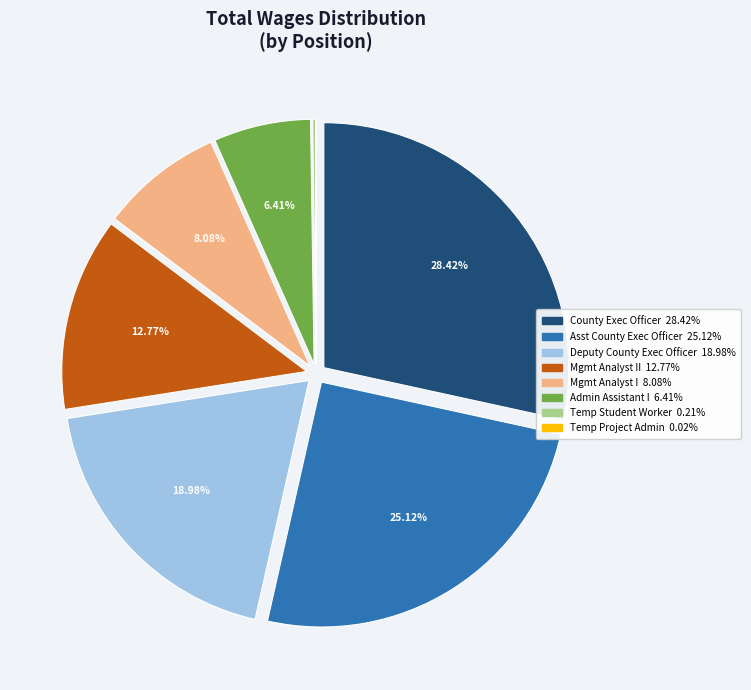

Does any single category account for the majority?

No